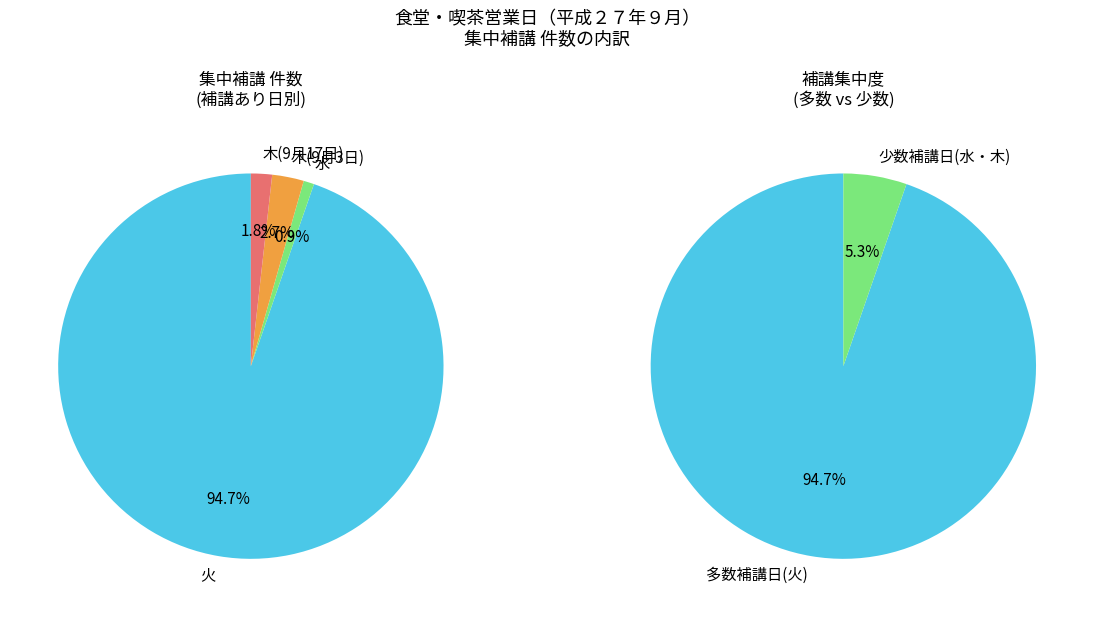

What is the total percentage of 水(40788) and 木(40803)?

2.7%